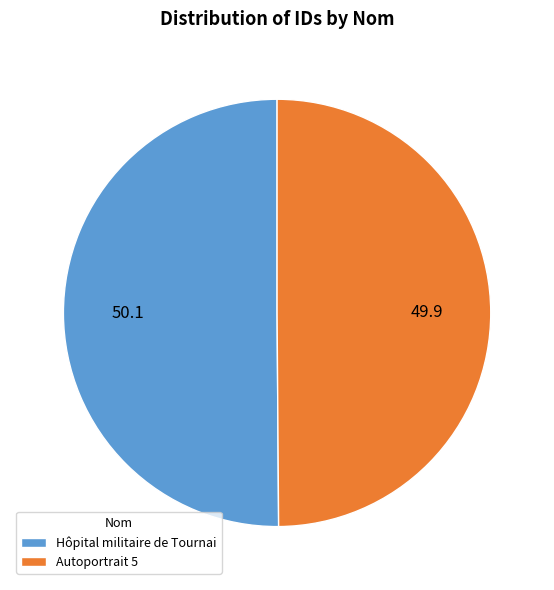

Combined, do Hôpital militaire de Tournai and Autoportrait 5 account for over 50%?

Yes